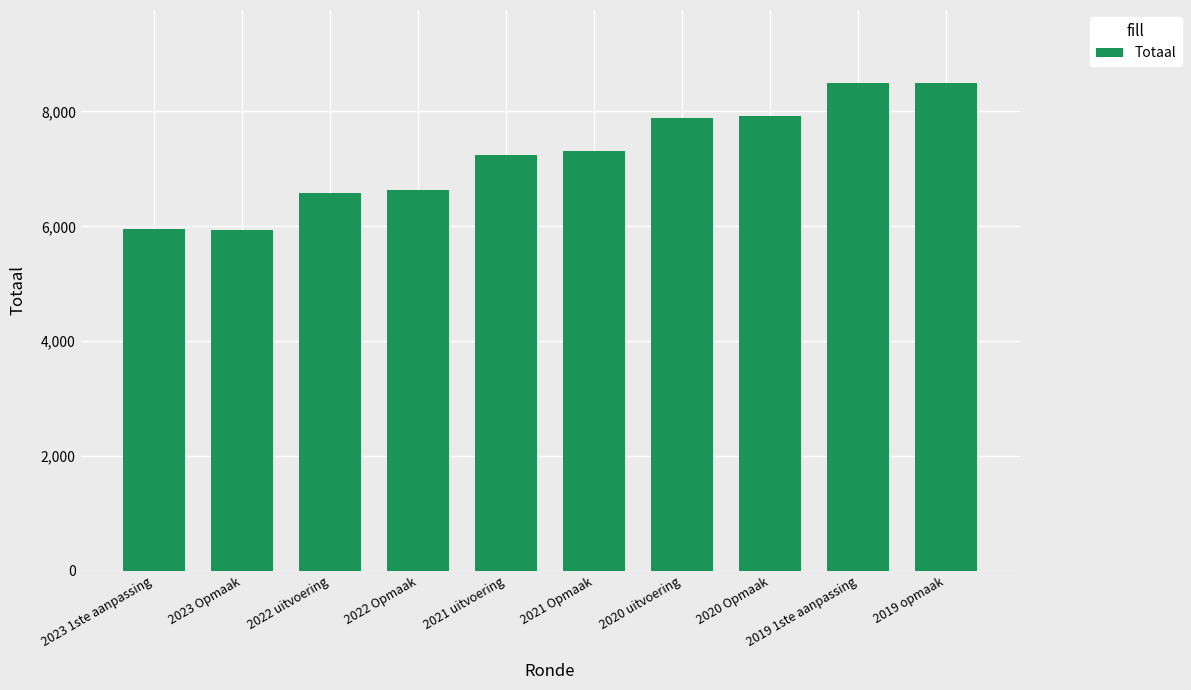

Where is the data nearest to the value 7213?

2021 uitvoering